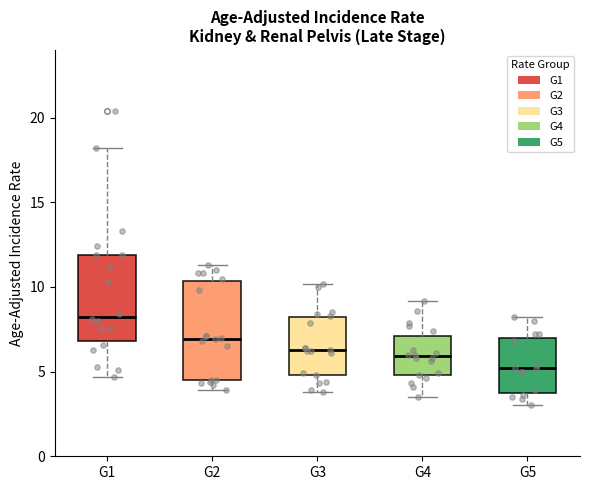

Comparing the boxes themselves (not the whiskers), which one is the tallest?

G2